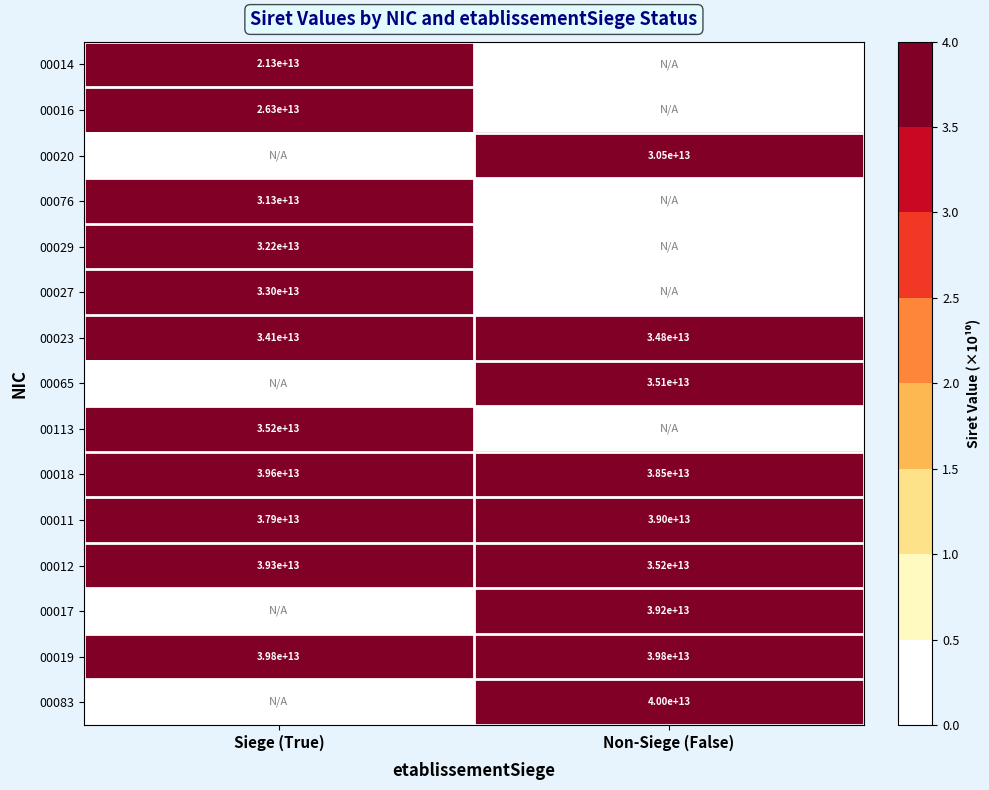

The 00014 series shows 21300000000000 at Siege (True). True or false?

True